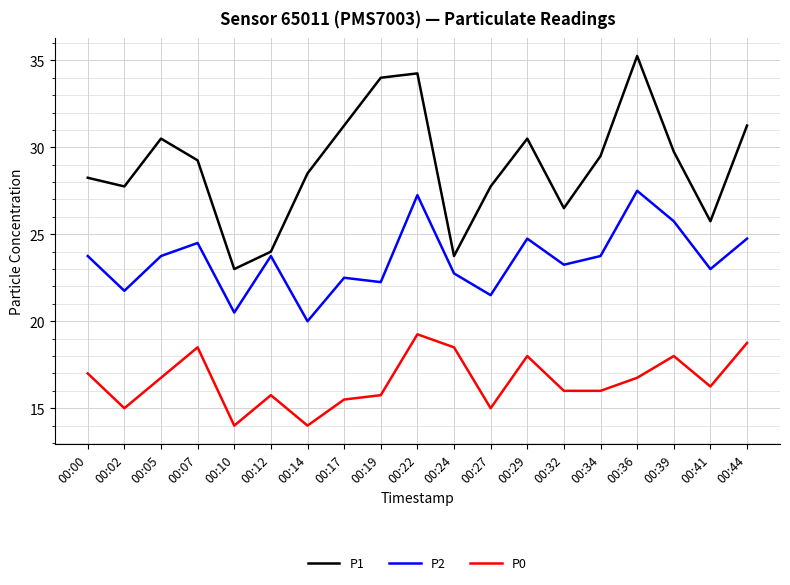

Which series has the largest range (max minus min)?

P1